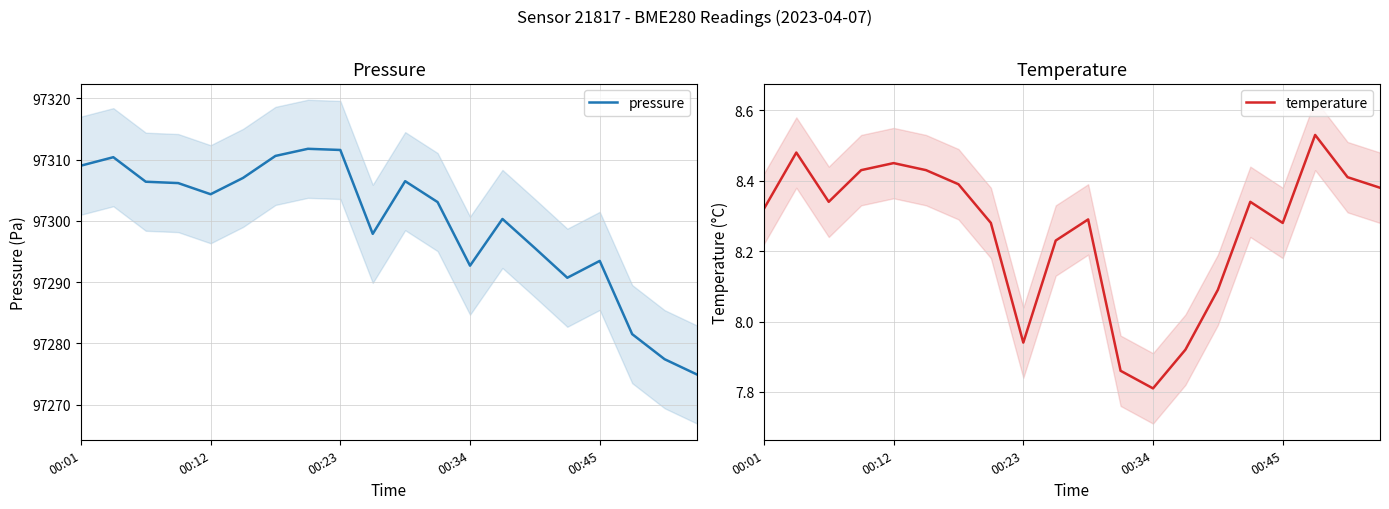

How many interior local peaks does the temperature series have?

5